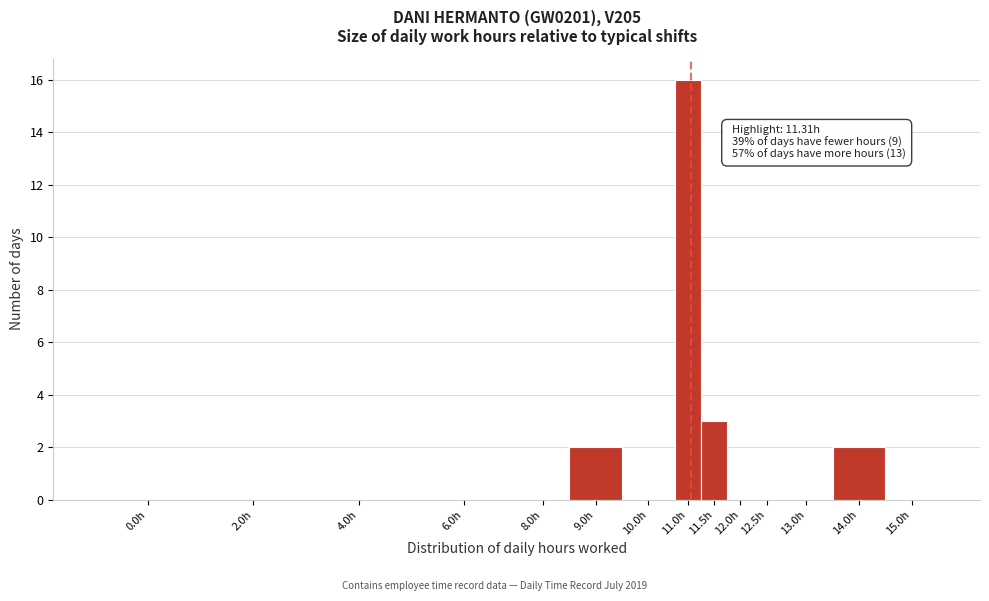

Reading right to left, extract all data points from this chart.

15.0h=0	14.0h=2	13.0h=0	12.5h=0	12.0h=0	11.5h=3	11.0h=16	10.0h=0	9.0h=2	8.0h=0	6.0h=0	4.0h=0	2.0h=0	0.0h=0